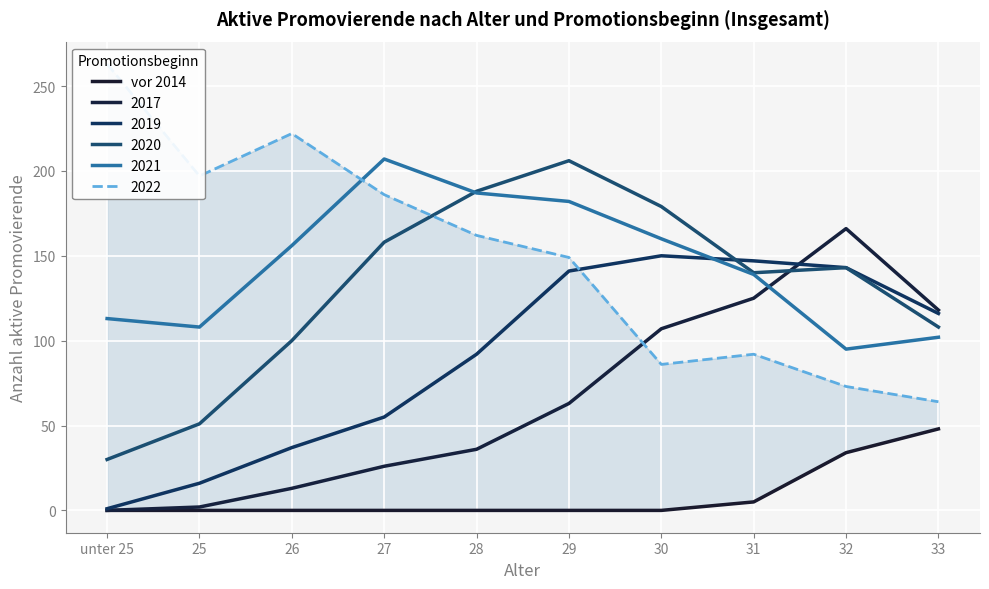

Reading left to right, list all the values displayed in this chart.

0	0	0	0	0	0	0	5	34	48